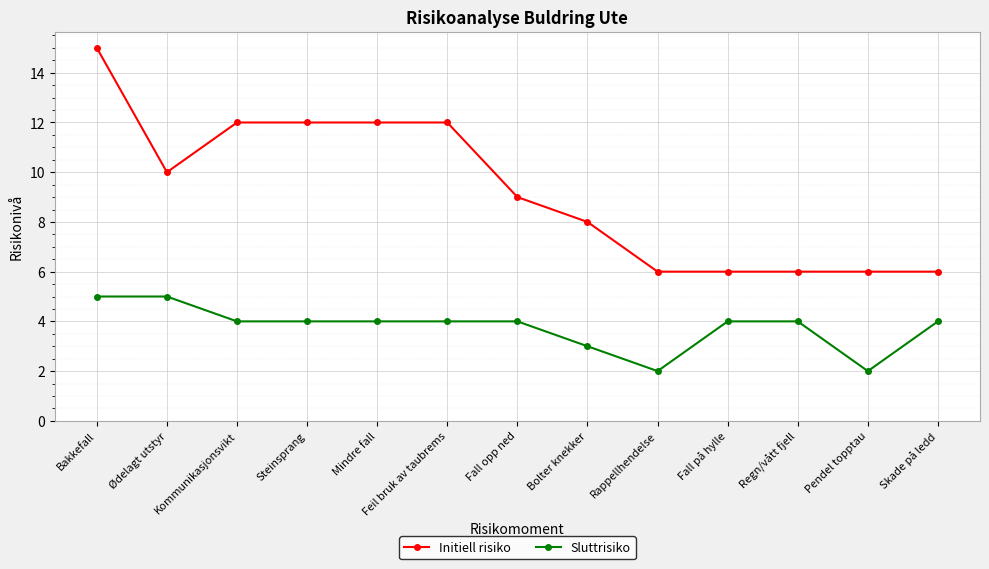

Where is Sluttrisiko nearest to the value 3?

Bolter knekker